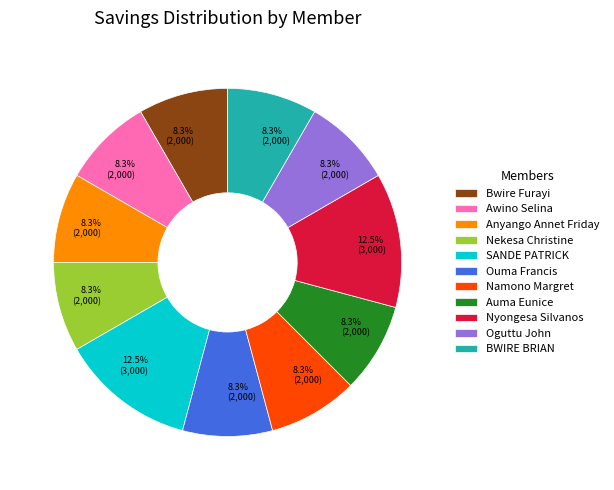

Between BWIRE BRIAN and SANDE PATRICK, which is larger?

SANDE PATRICK